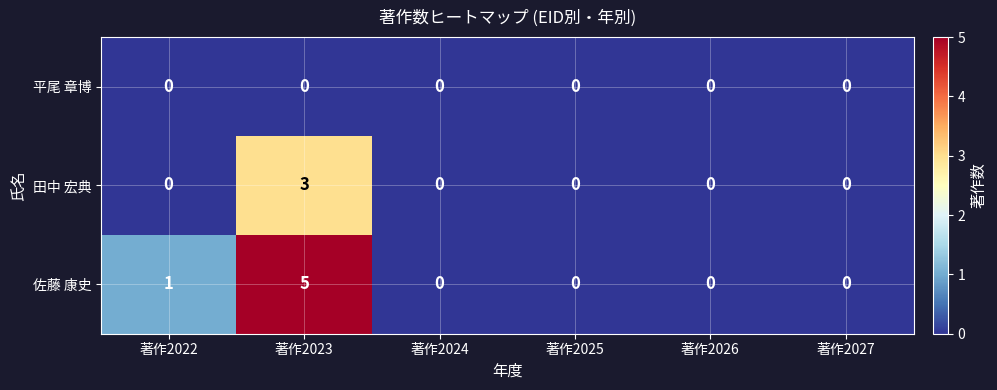

At which category is the sum across all series the highest?

著作2023